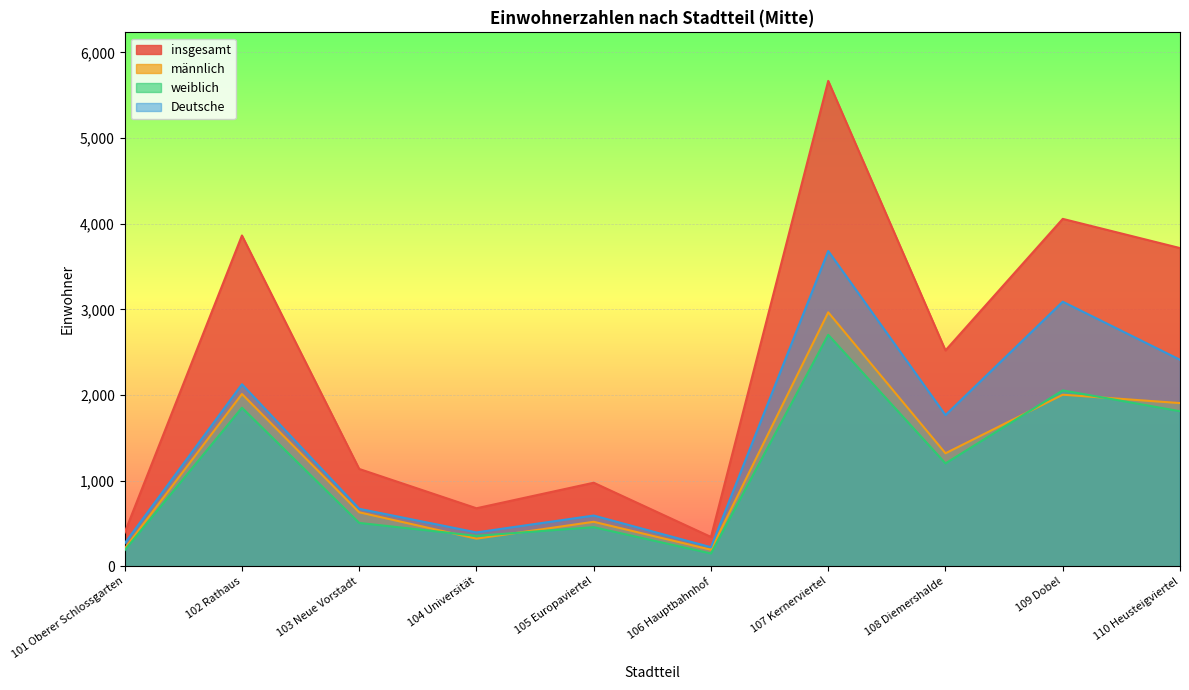

What are all the series names shown in the legend?

insgesamt, männlich, weiblich, Deutsche